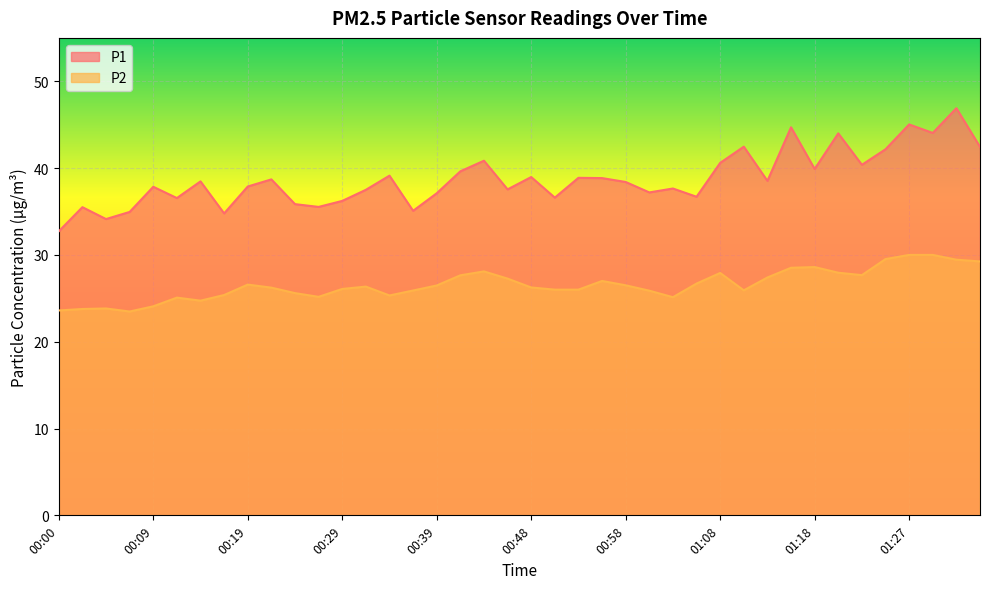

List the series in order of their overall mean, lowest first.

P2, P1